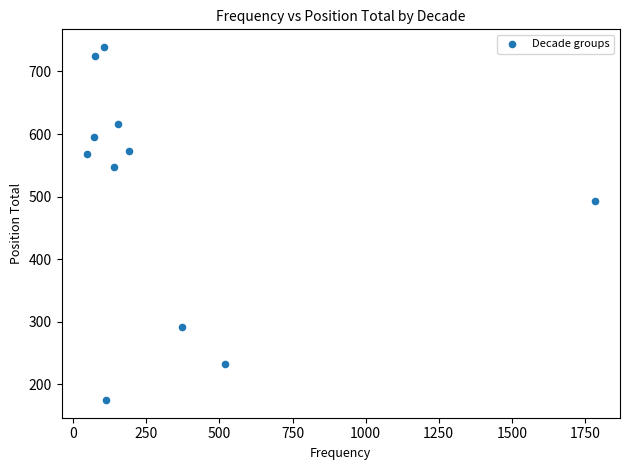

What Y value in the scatter plot is closest to 457?

493